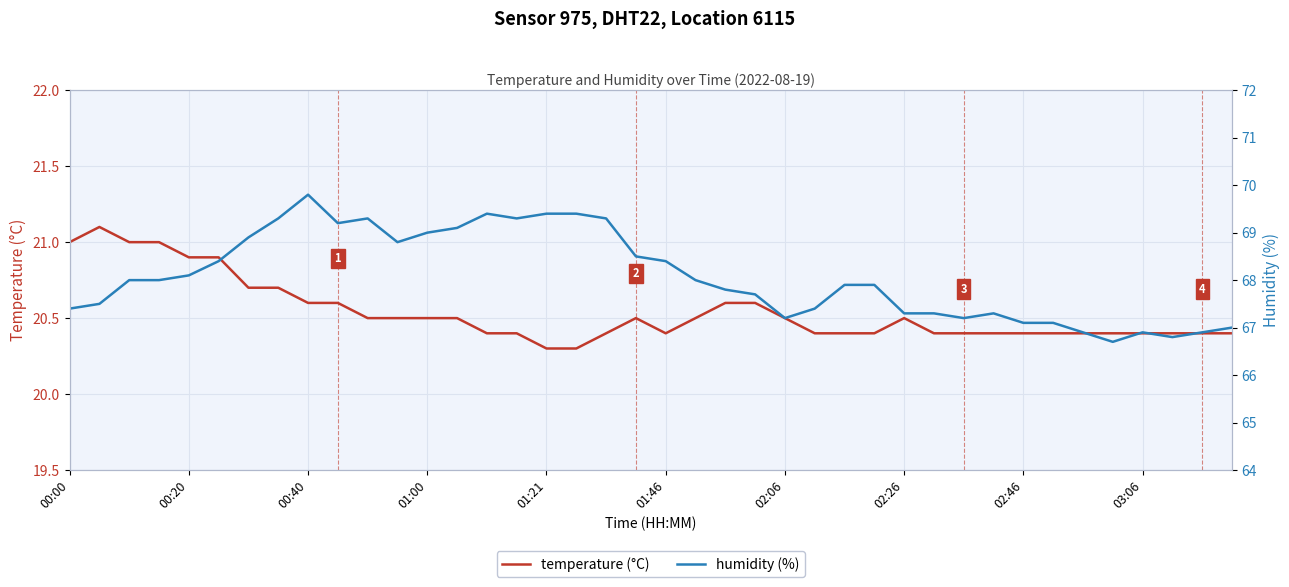

Is it true that temperature (°C) equals 20.5 at 02:06?

True